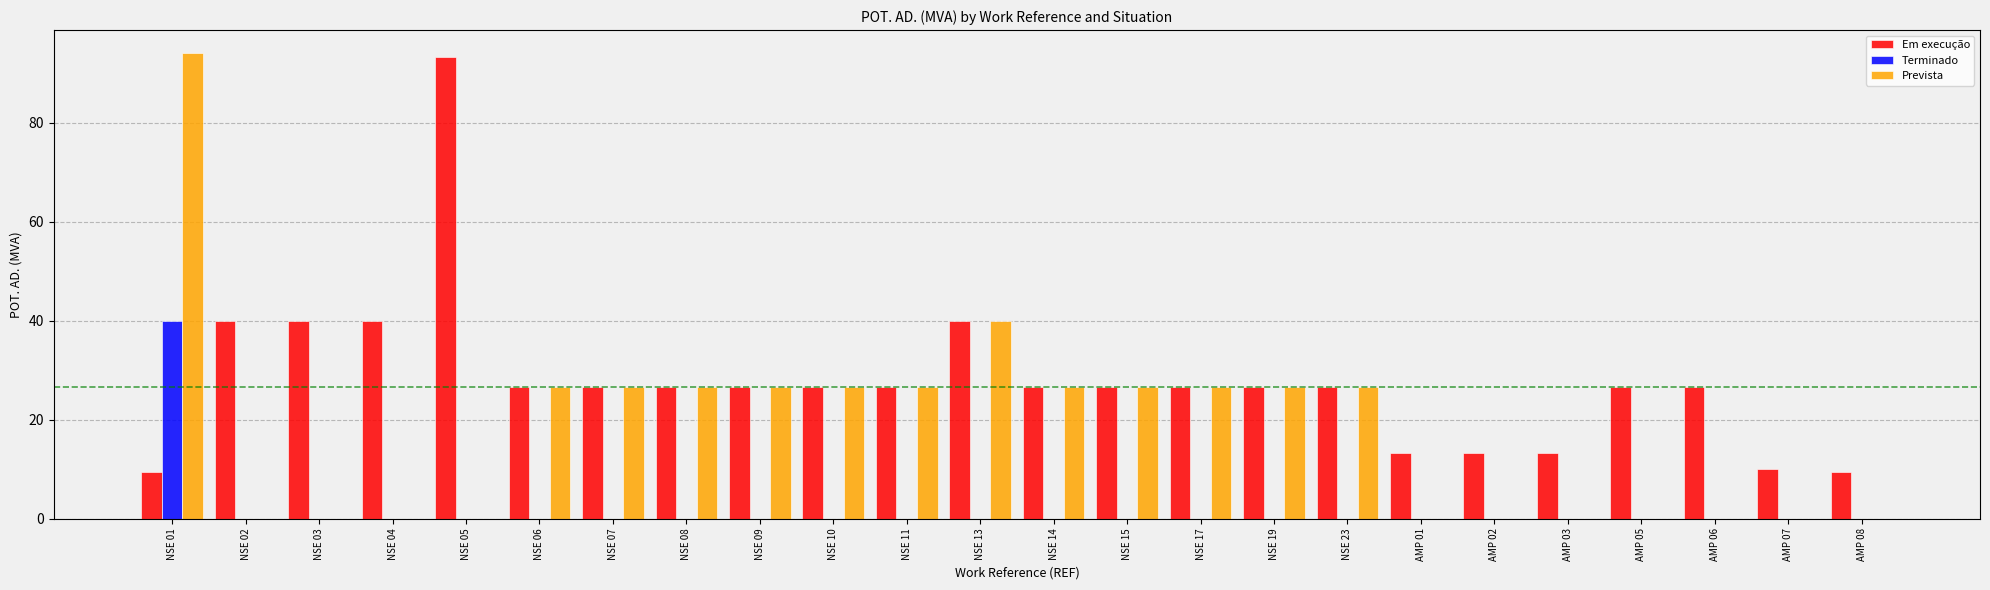

Which series has the largest total across all categories?

Em execução